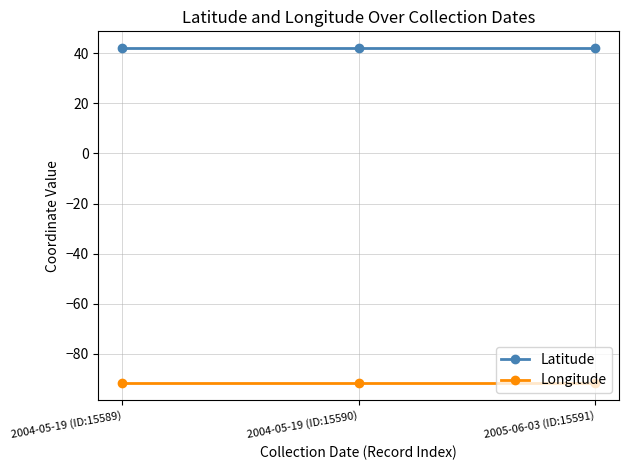

True or false: Longitude has a value of -91.8 at 2005-06-03 (ID:15591).

True